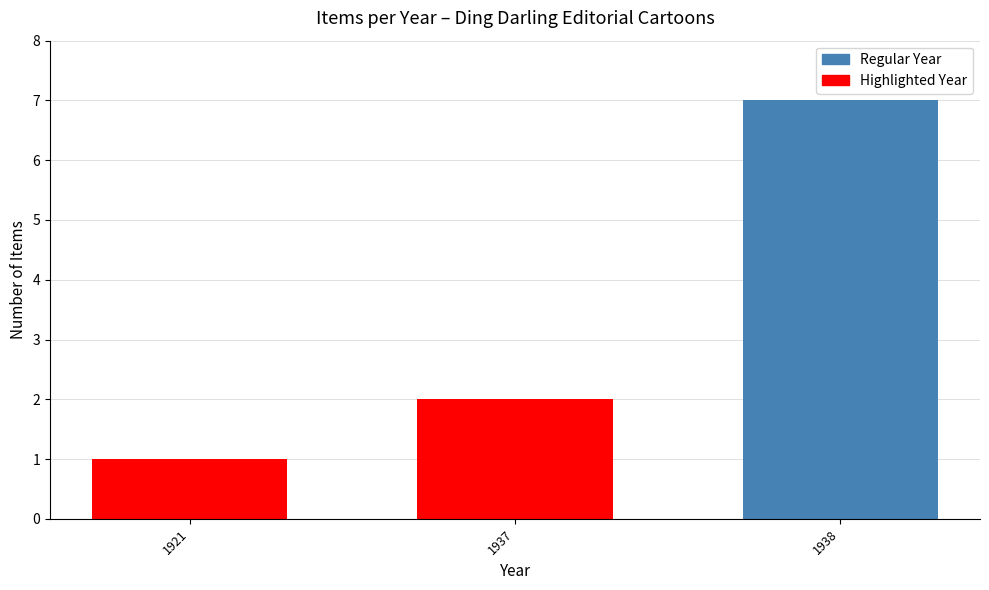

What is the difference between the values at 1937 and 1921?

1